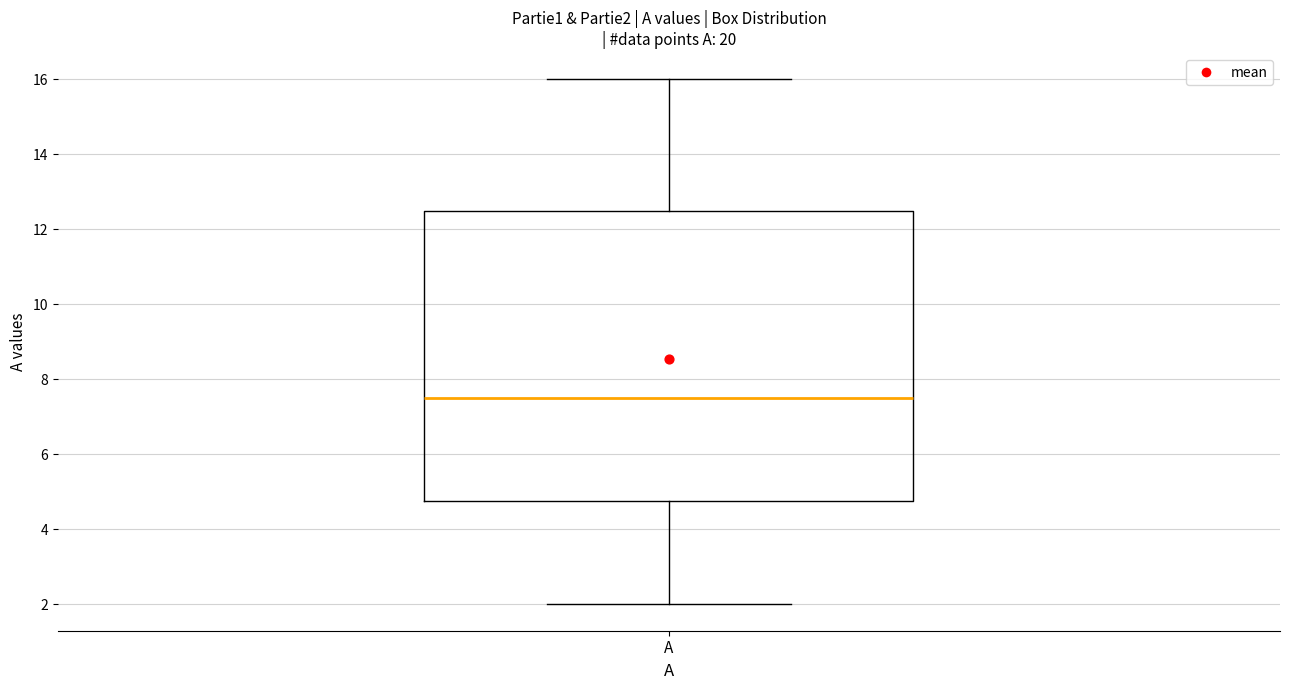

Where is the lower edge of the box for A on the y-axis? The values are not printed on the chart, so give them approximately, as read against the axis.

4.8